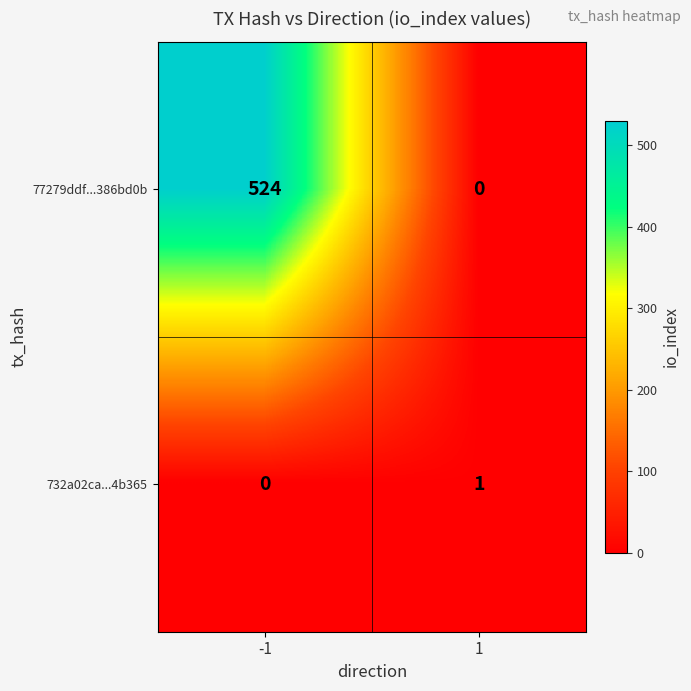

Is it true that 732a02ca...4b365 equals 0 at -1?

True